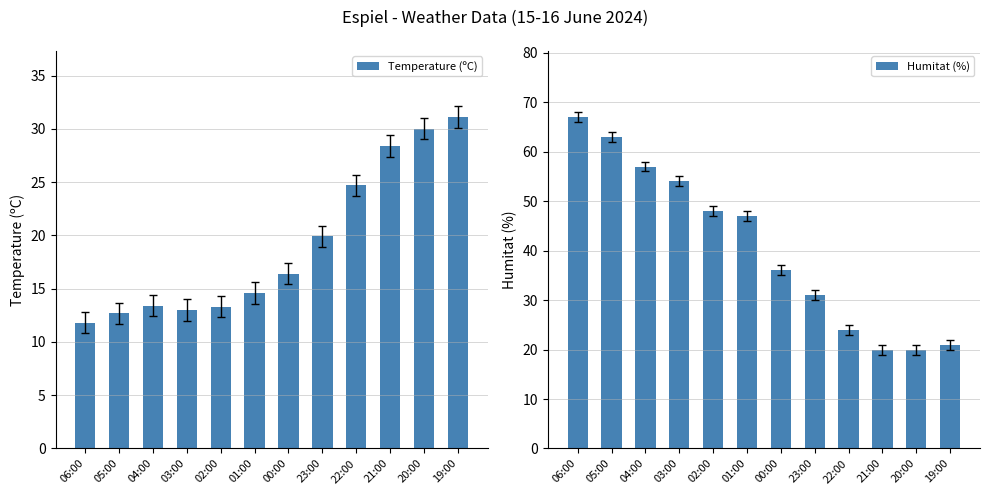

True or false: Temperature (ºC) has a value of 37.0 at 21:00.

False